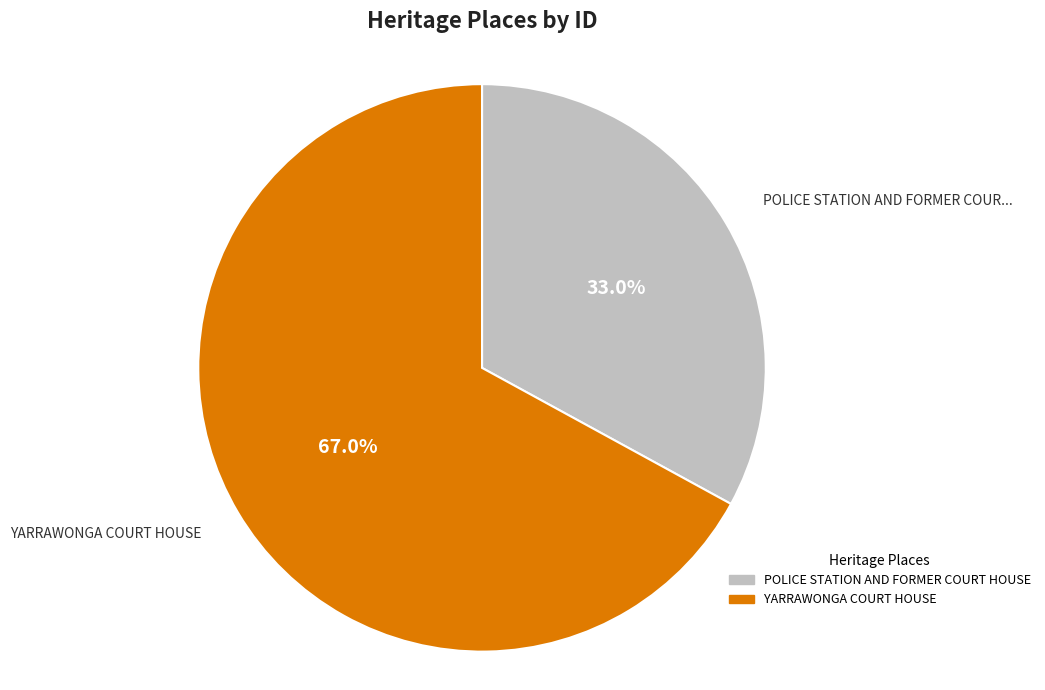

What percentage do POLICE STATION AND FORMER COURT HOUSE and YARRAWONGA COURT HOUSE together represent?

100.0%